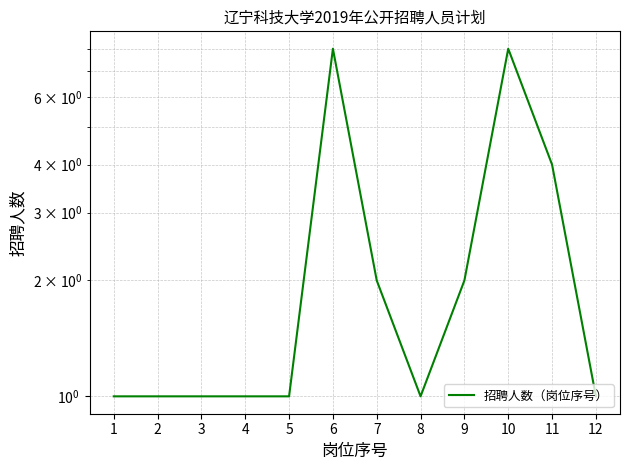

Between 10 and 11, which is larger?

10